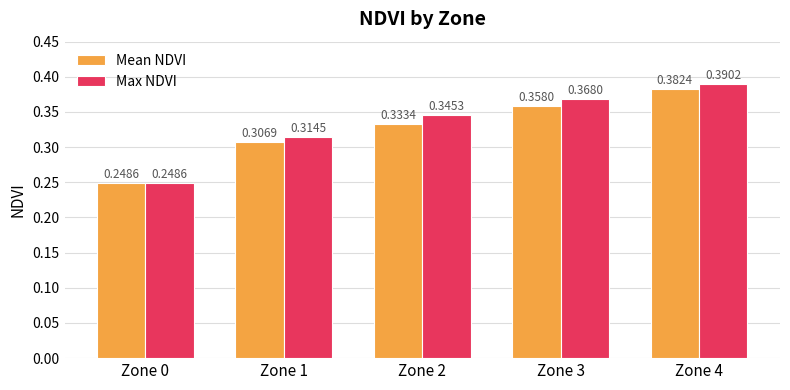

At Zone 1, list the series in order from smallest to largest.

Mean NDVI, Max NDVI